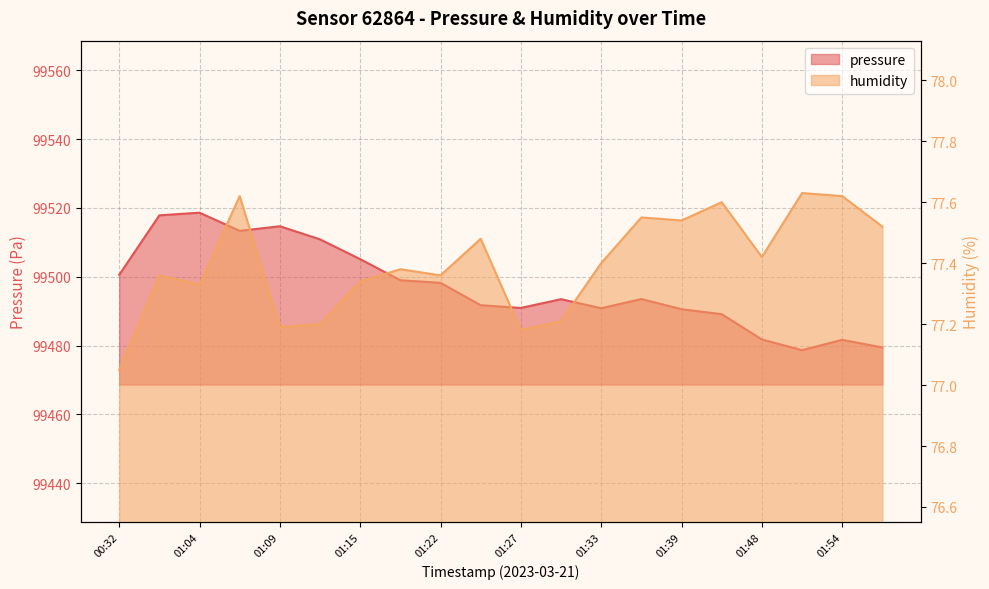

How many lines are shown in the chart?

2